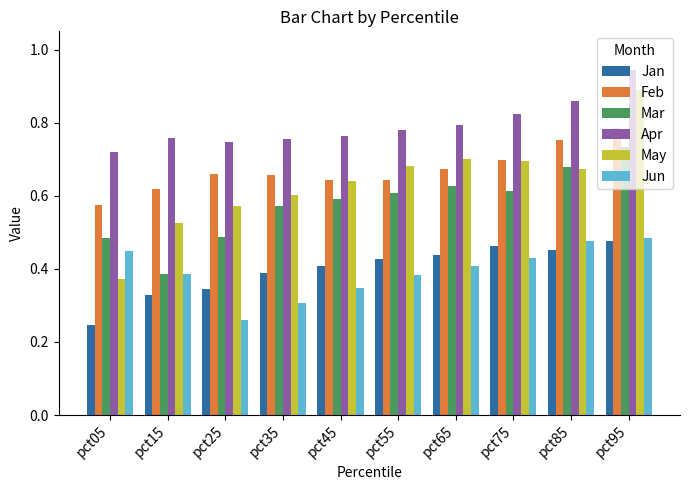

Count the Jan values in the range 0 to 1.

10